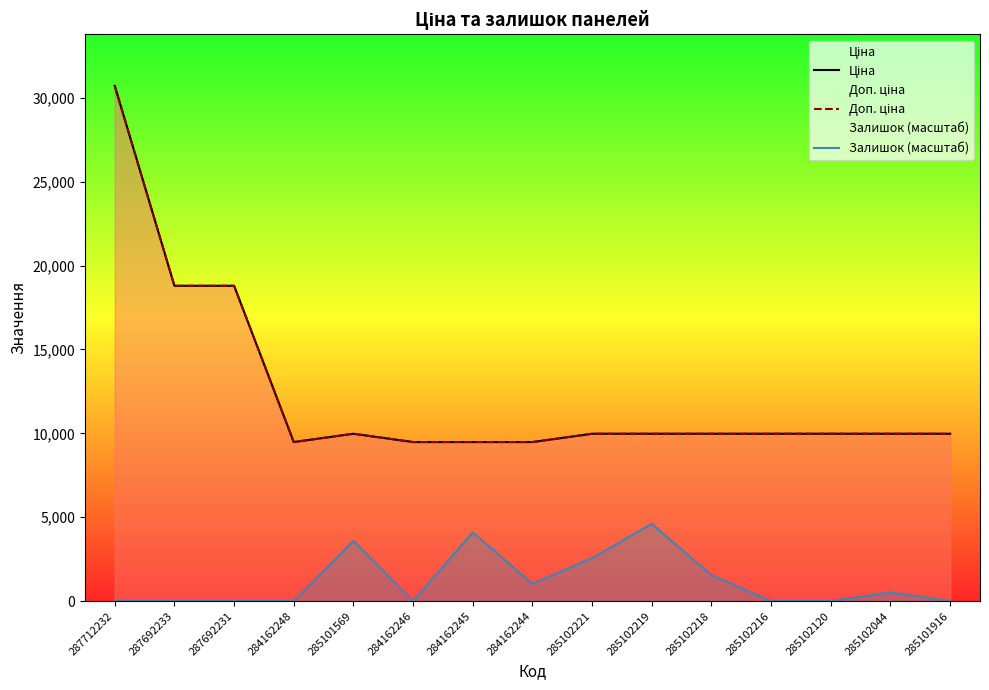

What is the approximate value of Залишок (масштаб) at 285102044?

512.0